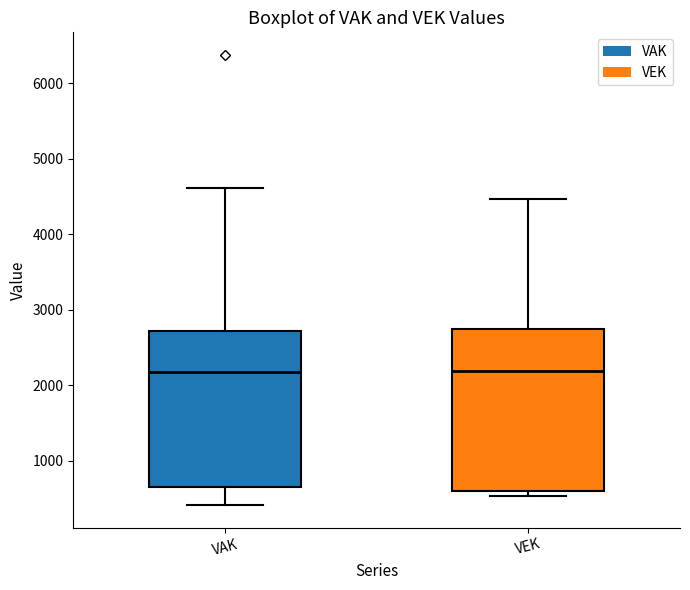

Reading left to right, read every box against the y-axis: the position of its median line, the range the box covers, and the ends of its whiskers. The values are not printed on the chart, so give them approximately, as read against the axis.

VAK: median 2200, box 700 to 2700, whiskers 400 to 4600
VEK: median 2200, box 600 to 2700, whiskers 500 to 4500